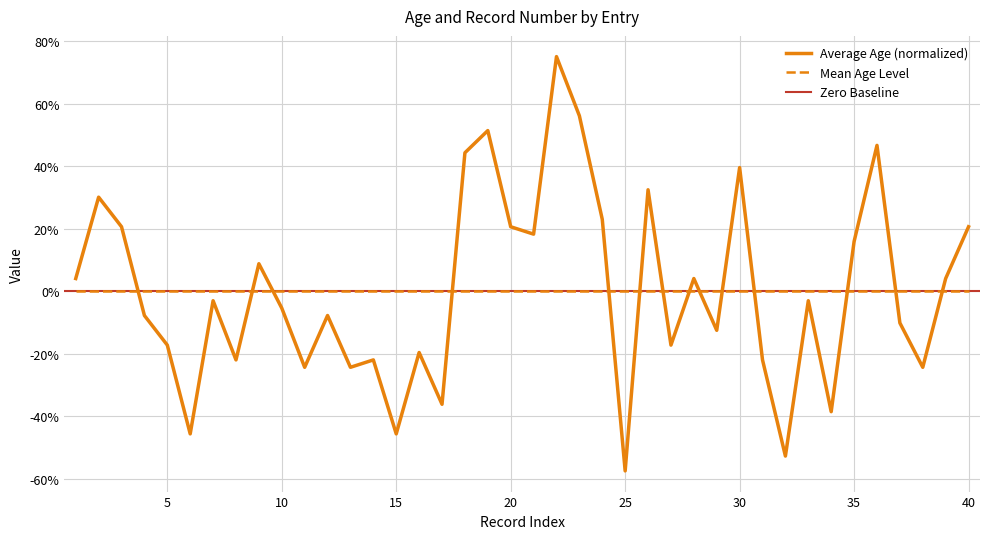

Where is the first local minimum?

6